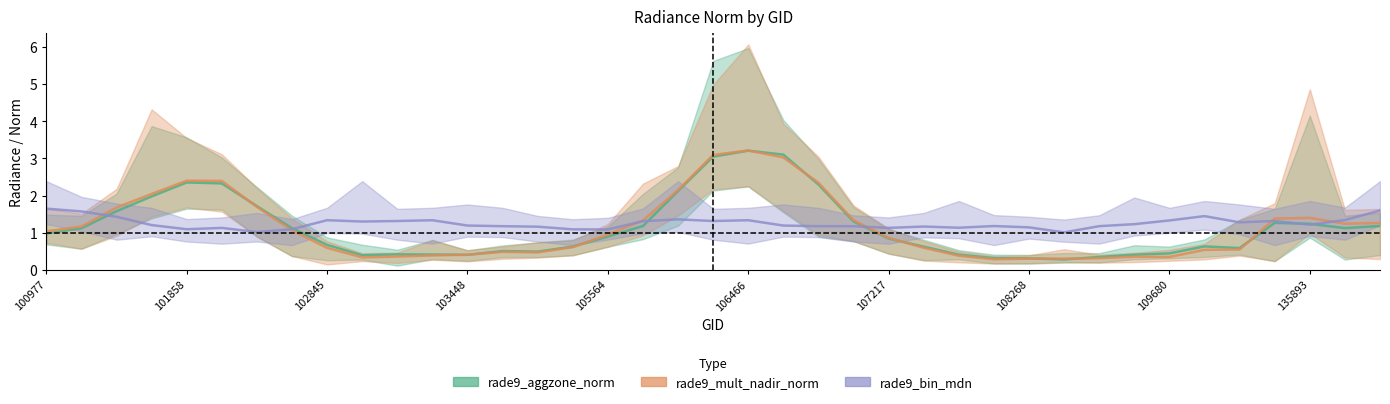

True or false: rade9_mult_nadir_norm has a value of 0.5 at 135893.

False